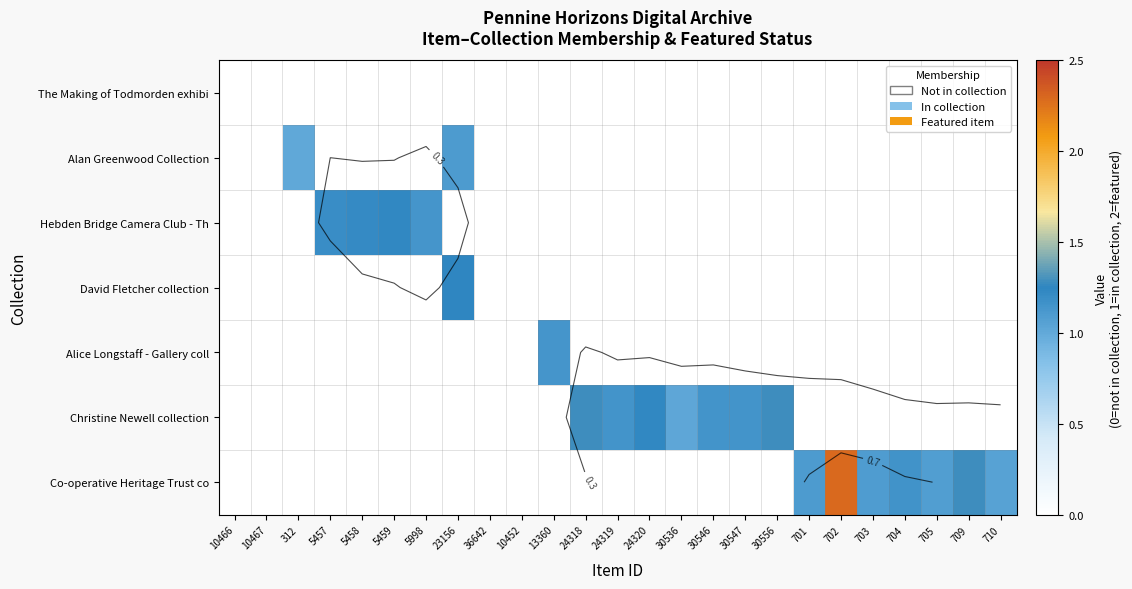

What is the difference between the highest and lowest values at 312?

1.0